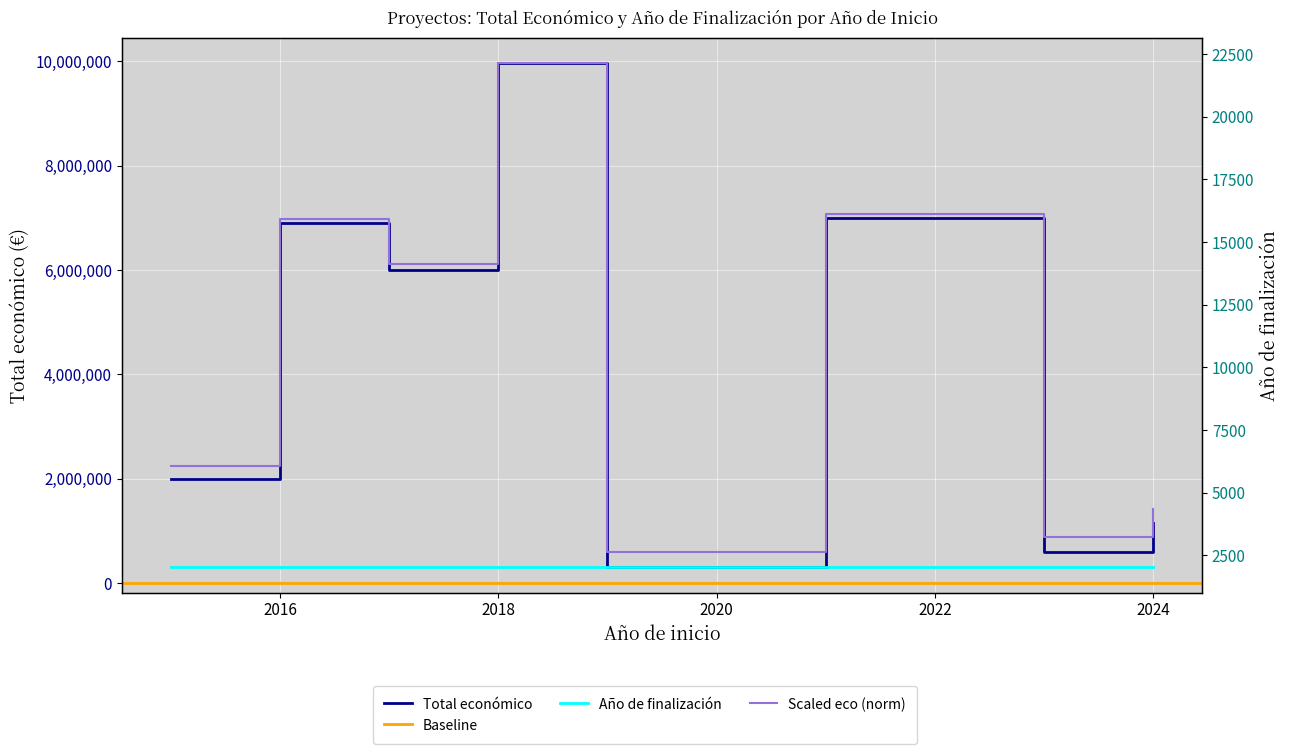

At which category is the sum across all series the highest?

2018